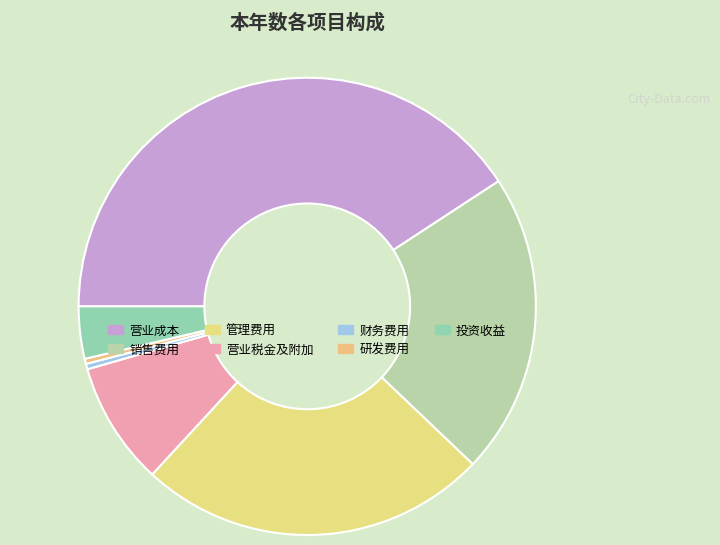

What is the change in value from 财务费用 to 投资收益?

+802.7